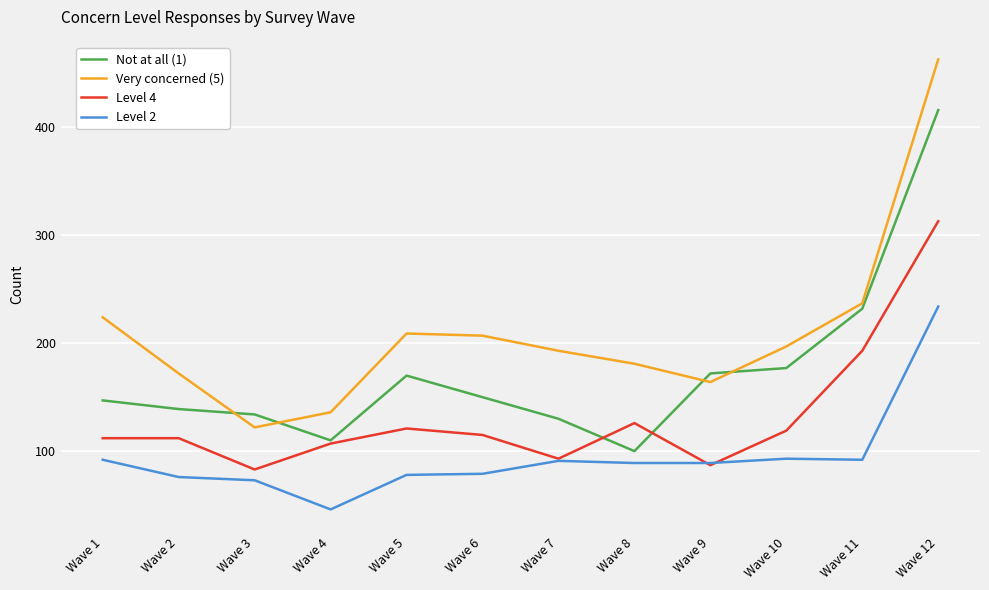

Which label corresponds to the largest value in the chart?

Wave 12